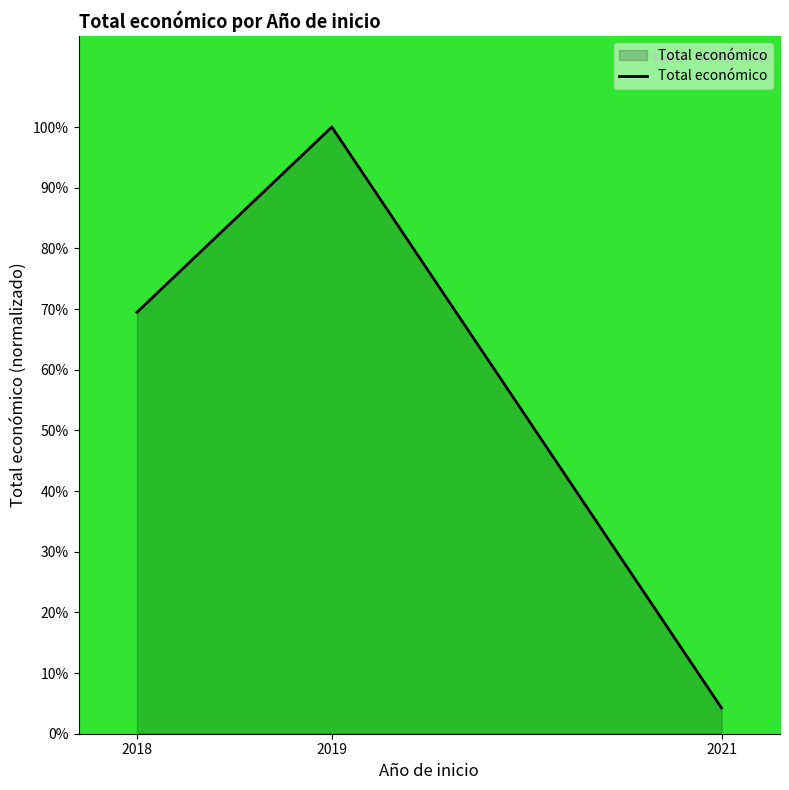

What is the change in value from 2018 to 2019?

+30.5